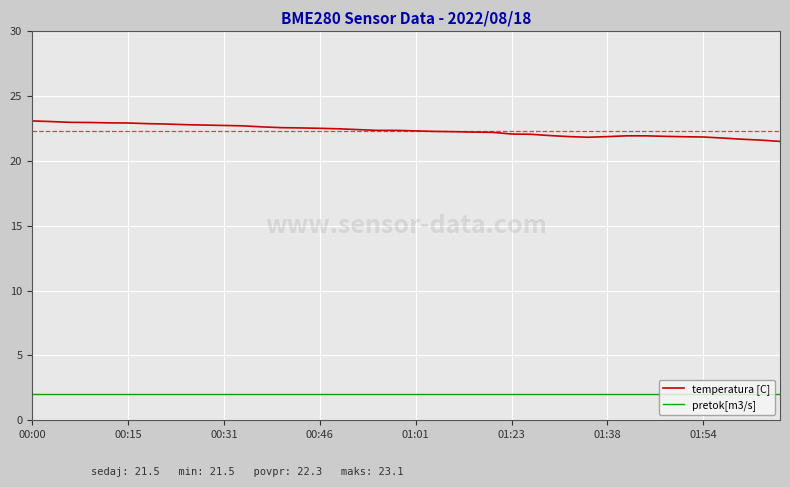

True or false: pretok[m3/s] and temperatura [C] intersect in this chart.

False